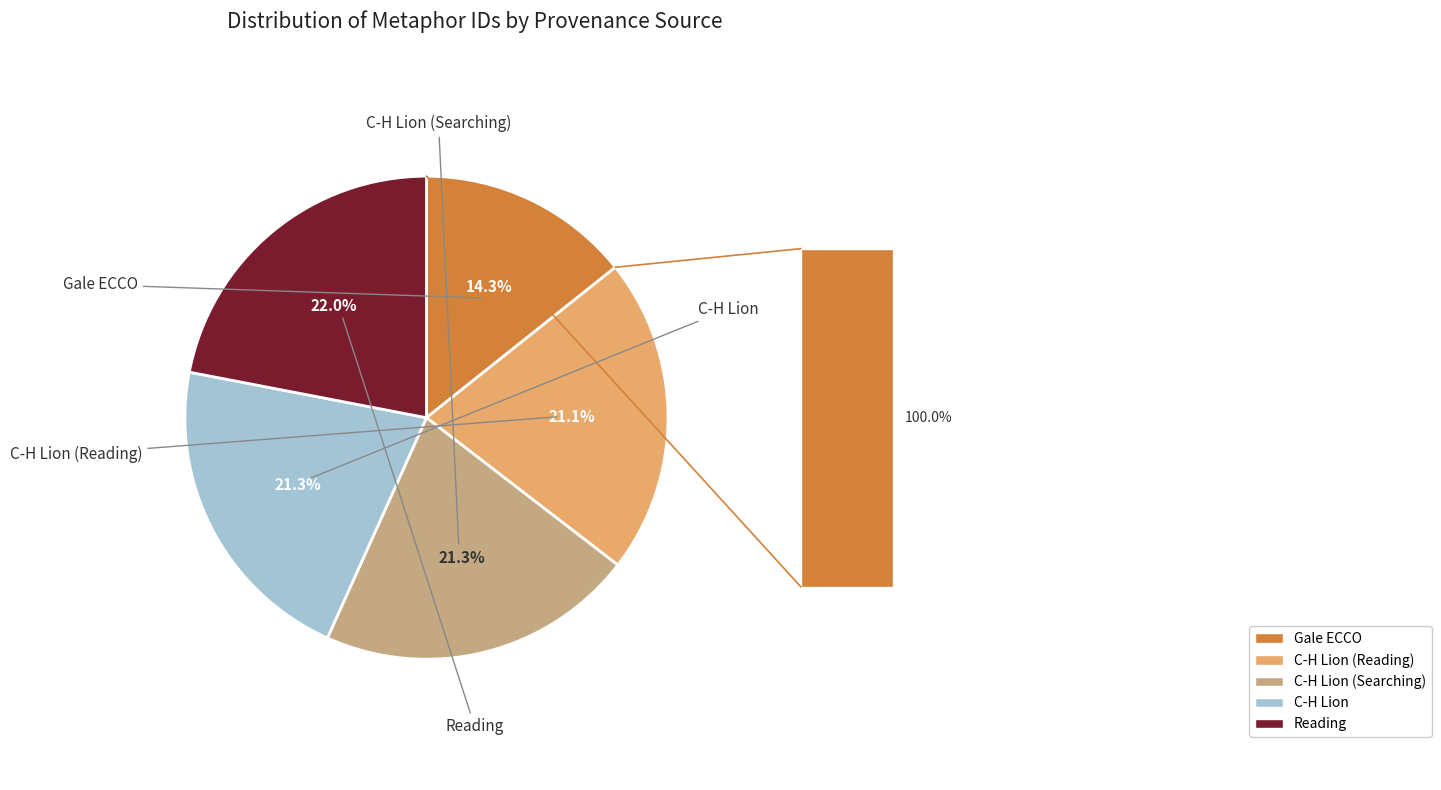

Count the number of slices in the pie.

5